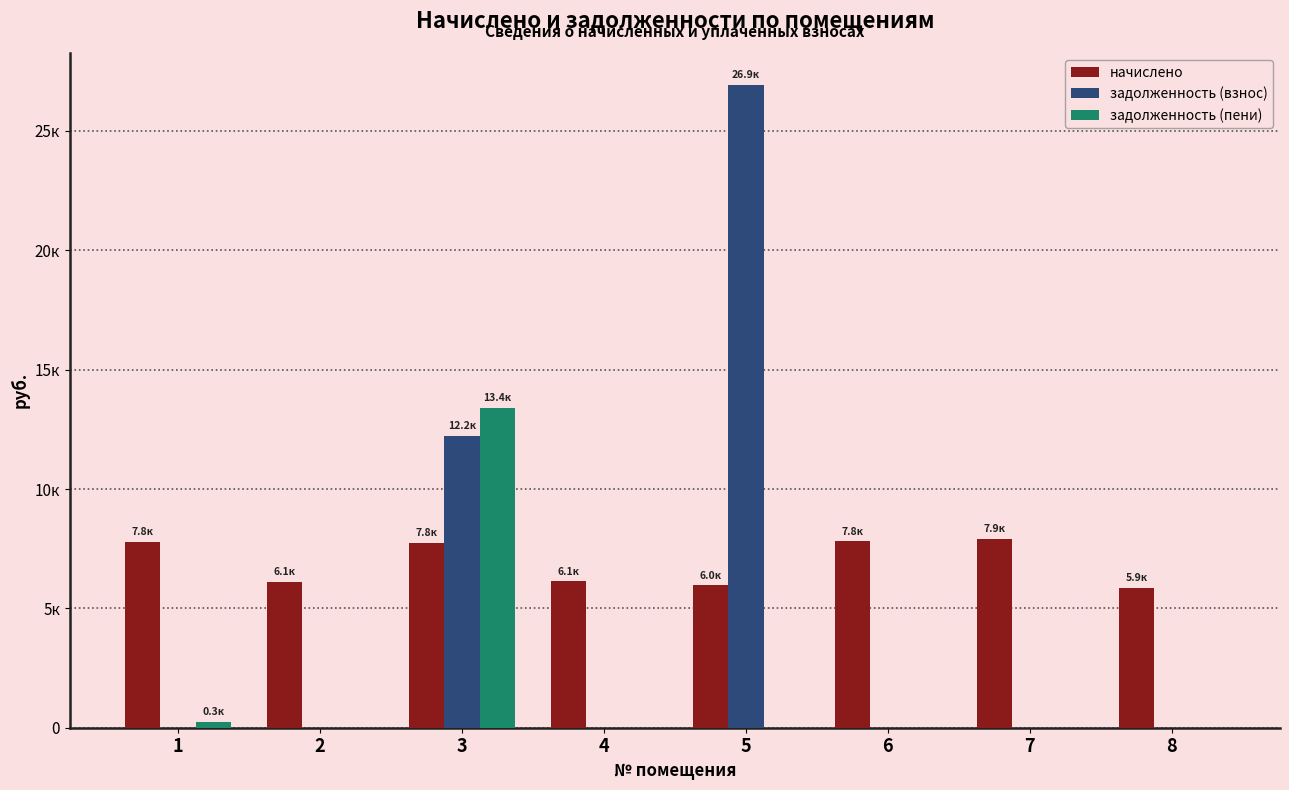

What are all the series names shown in the legend?

начислено, задолженность (взнос), задолженность (пени)